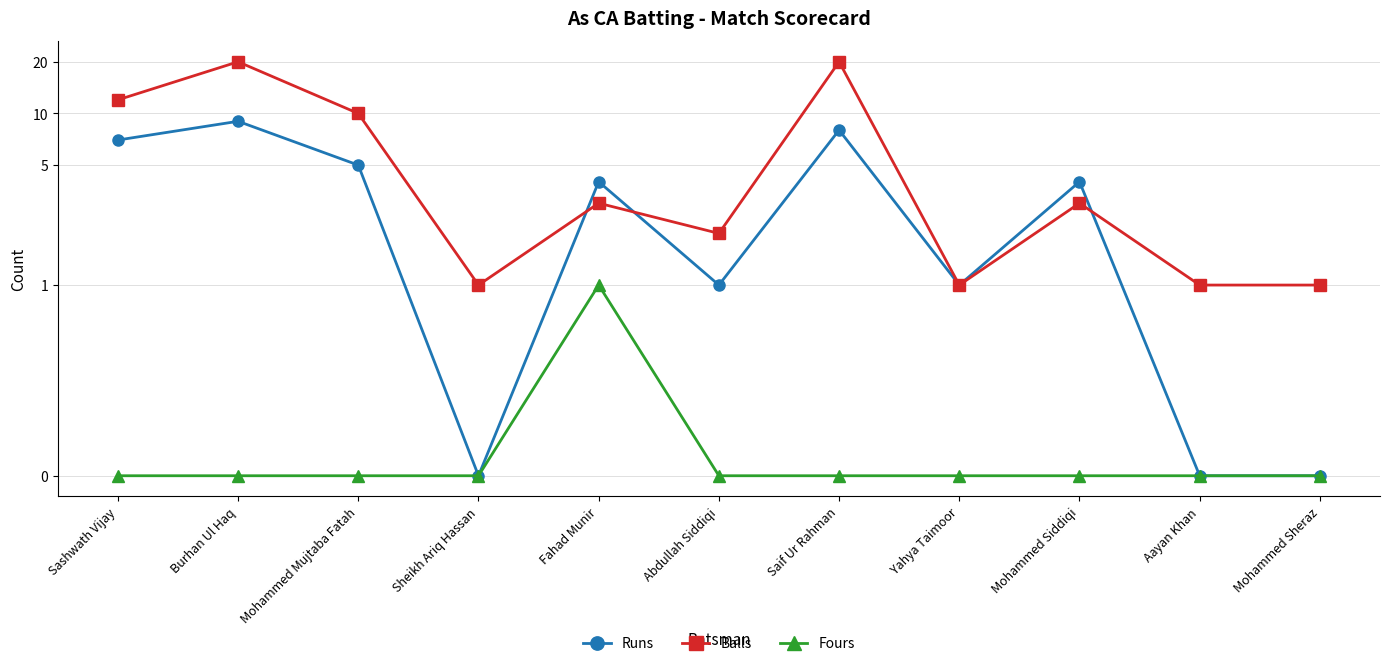

True or false: Runs has a value of 1 at Mohammed Siddiqi.

False